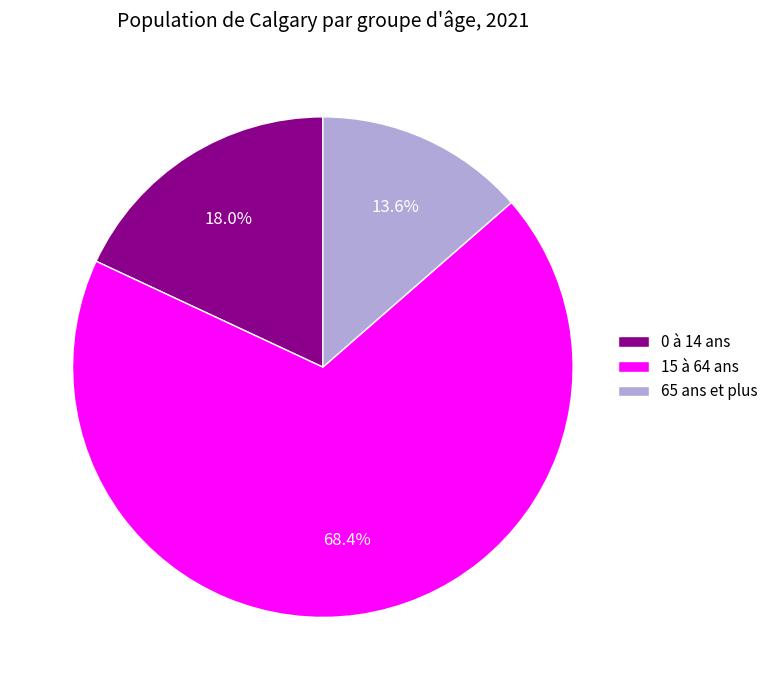

To the nearest percent, what percentage of the pie is 65 ans et plus?

14%